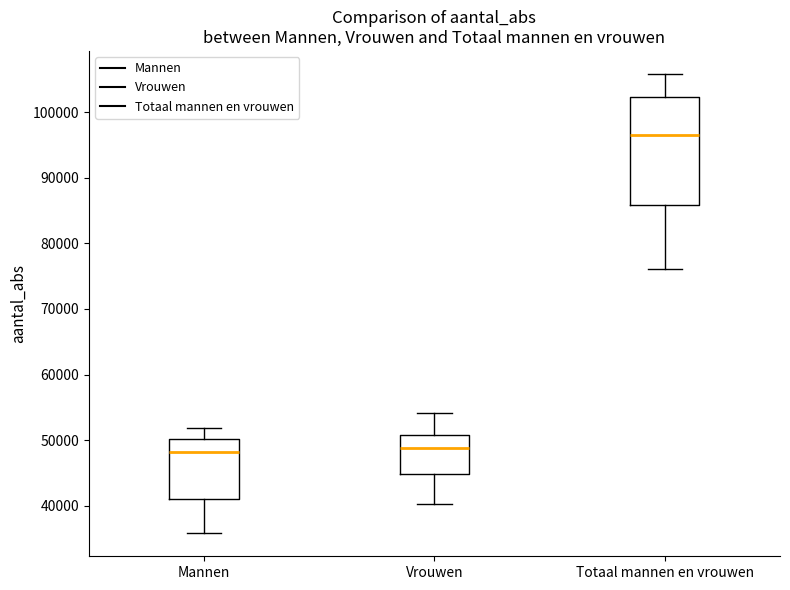

Which box is the tallest, from its lower edge to its upper edge?

Totaal mannen en vrouwen